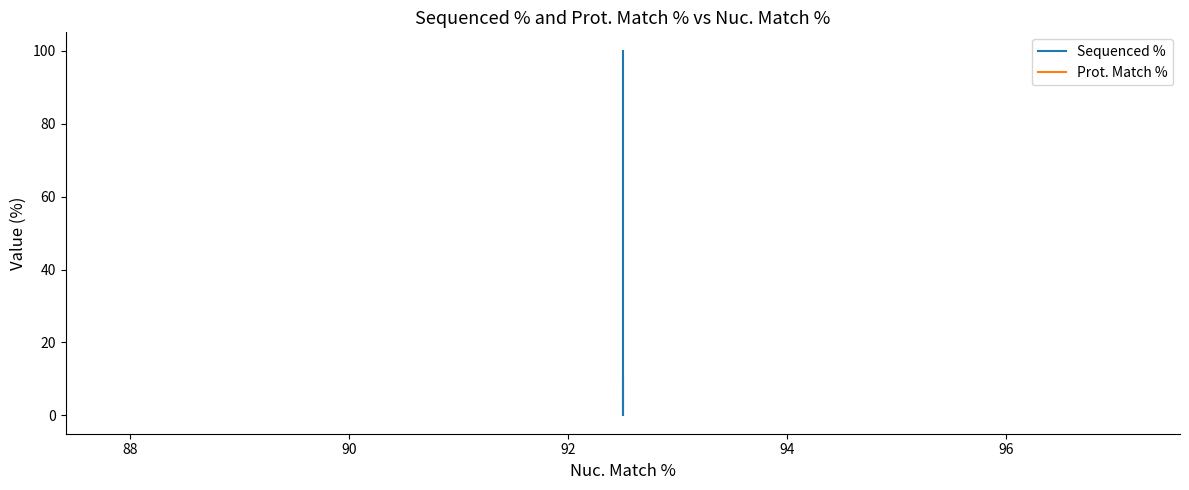

Which has a higher value, 88 or 90?

90